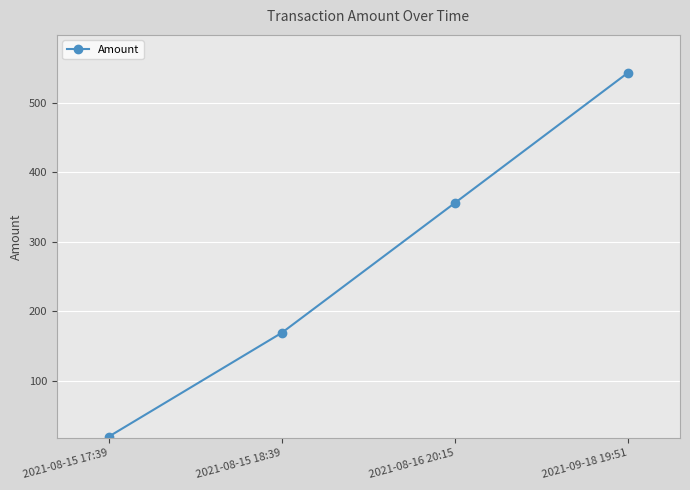

What is the maximum value shown in the chart?

543.7